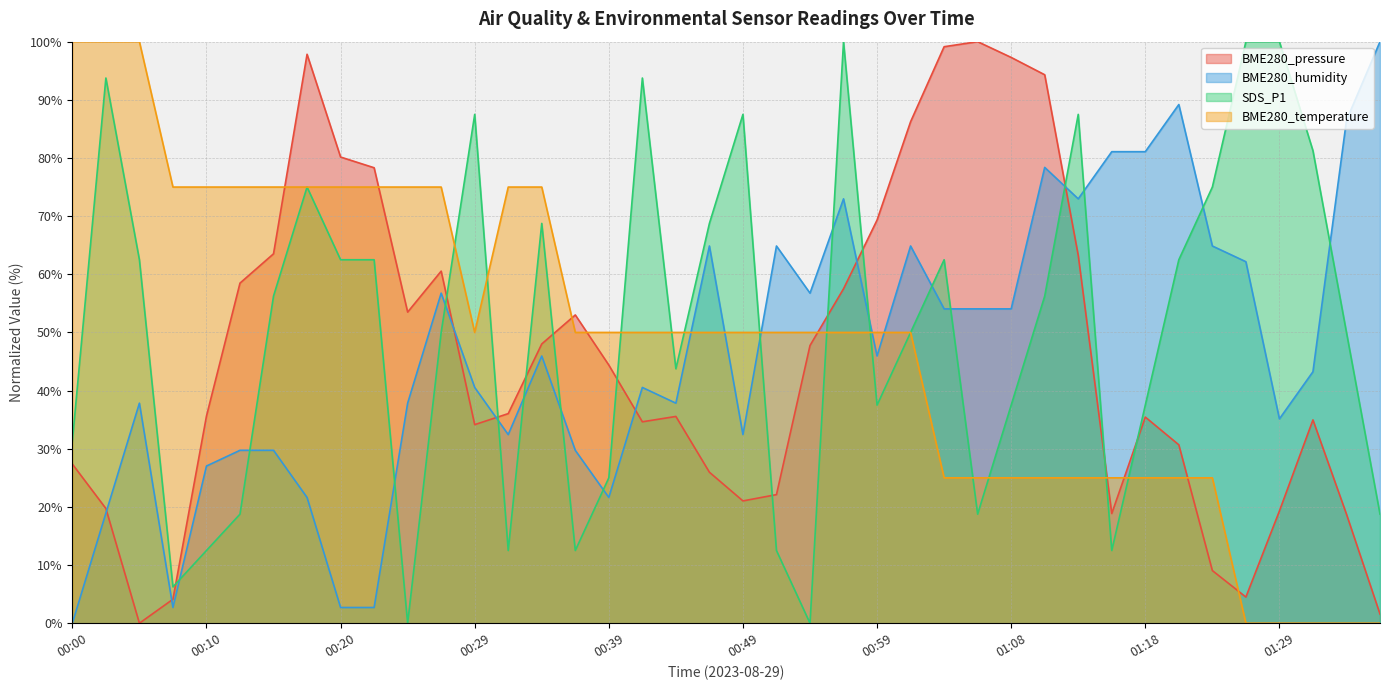

How many lines are shown in the chart?

4